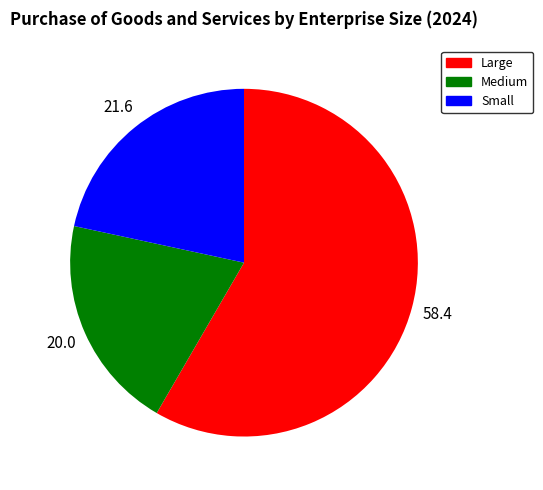

Which slice is the smallest?

Medium